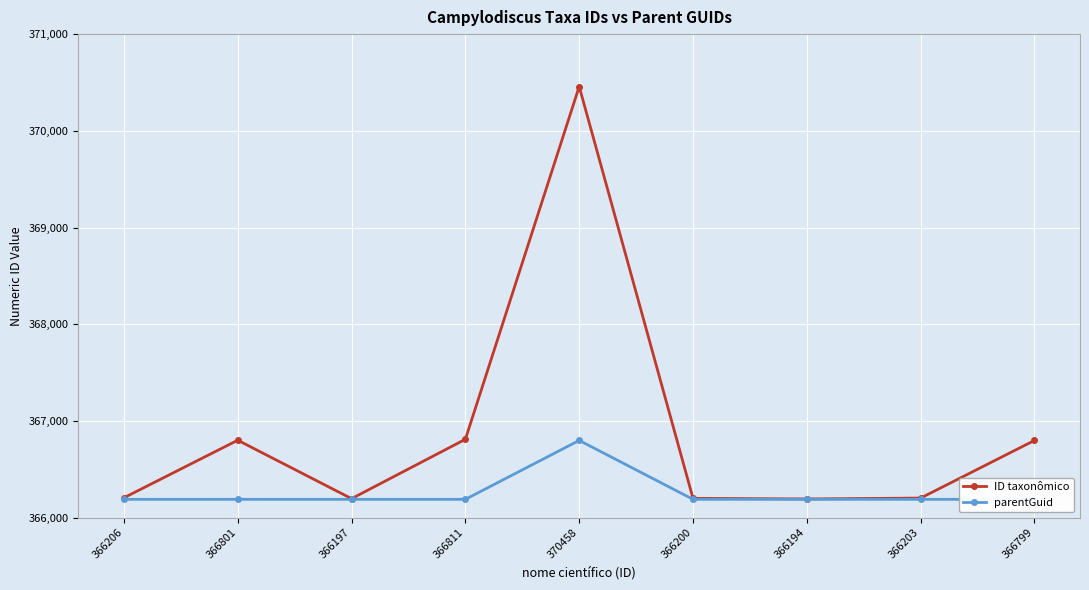

Which category has the highest value across all series?

370458